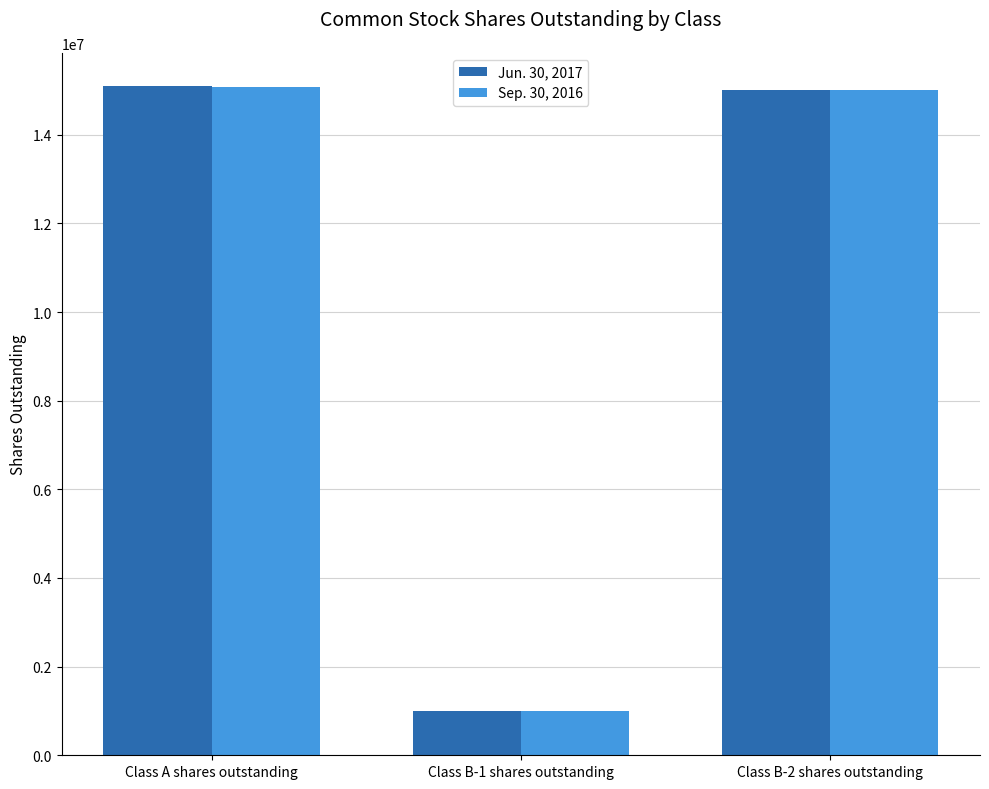

What is the sum of all Jun. 30, 2017 values?

31094510